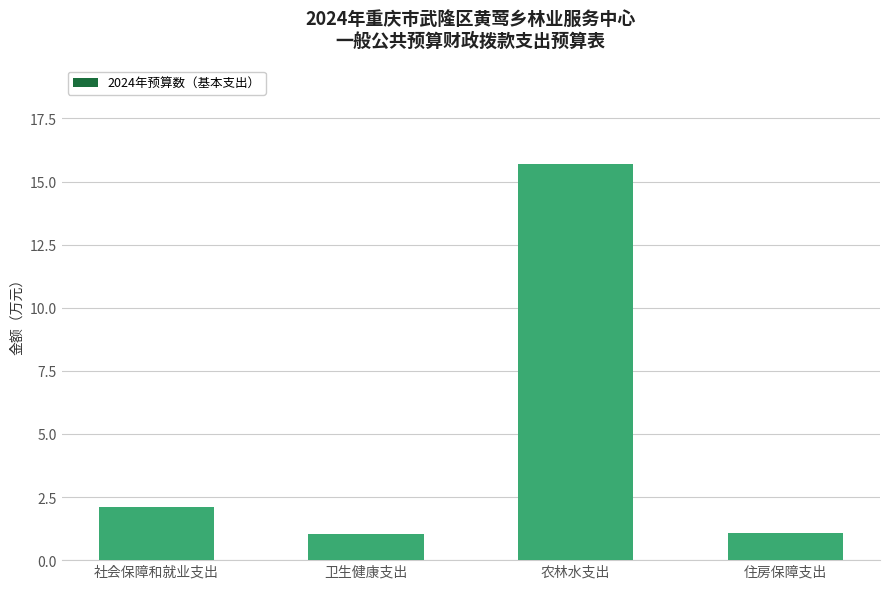

Reading left to right, what are all the values shown in this chart?

2.1	1.1	15.7	1.1